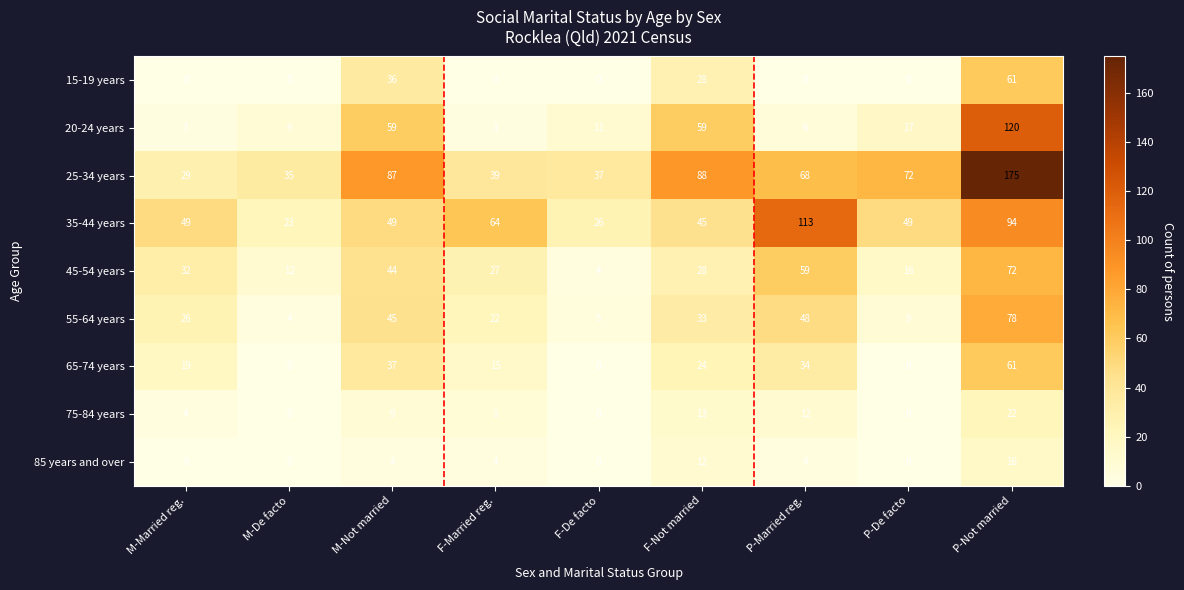

How many categories are shown in the chart?

9